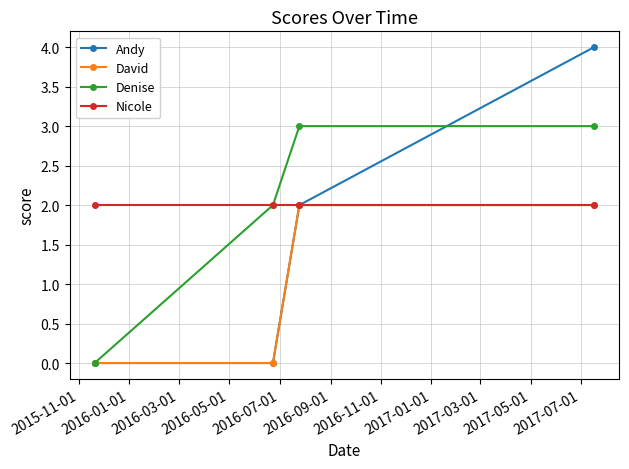

Which series has the widest spread of values?

Andy